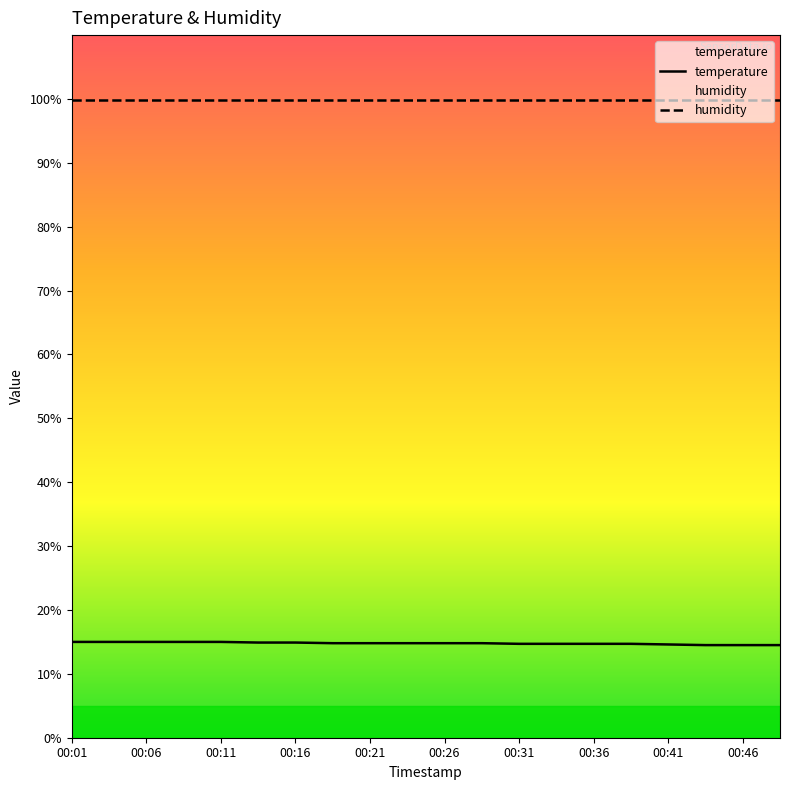

What value does the temperature series have at 00:31?

14.7